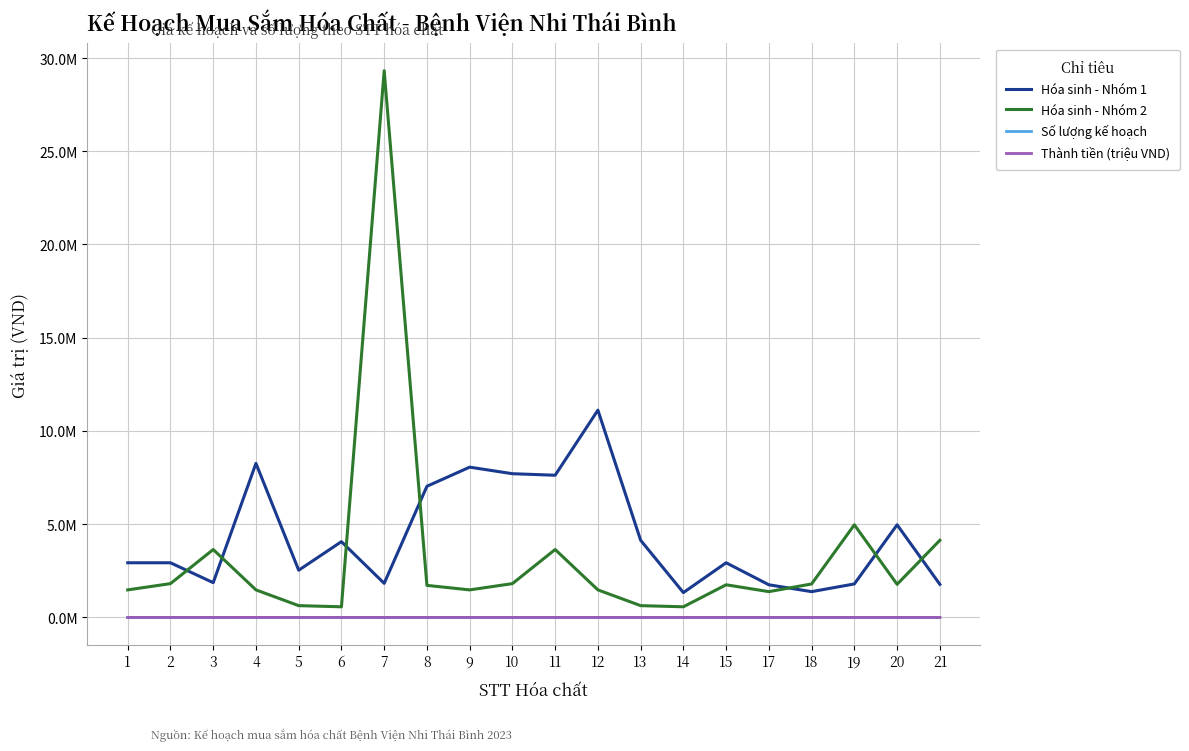

Does the chart have visible grid lines?

Yes